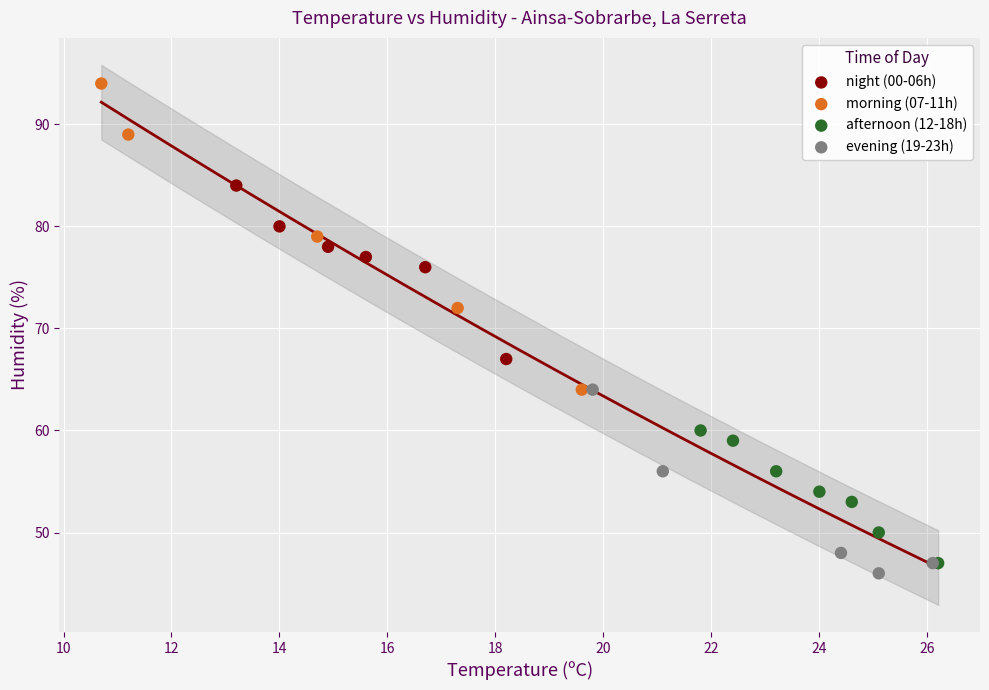

Which series has the widest spread of Y values?

morning (07-11h)